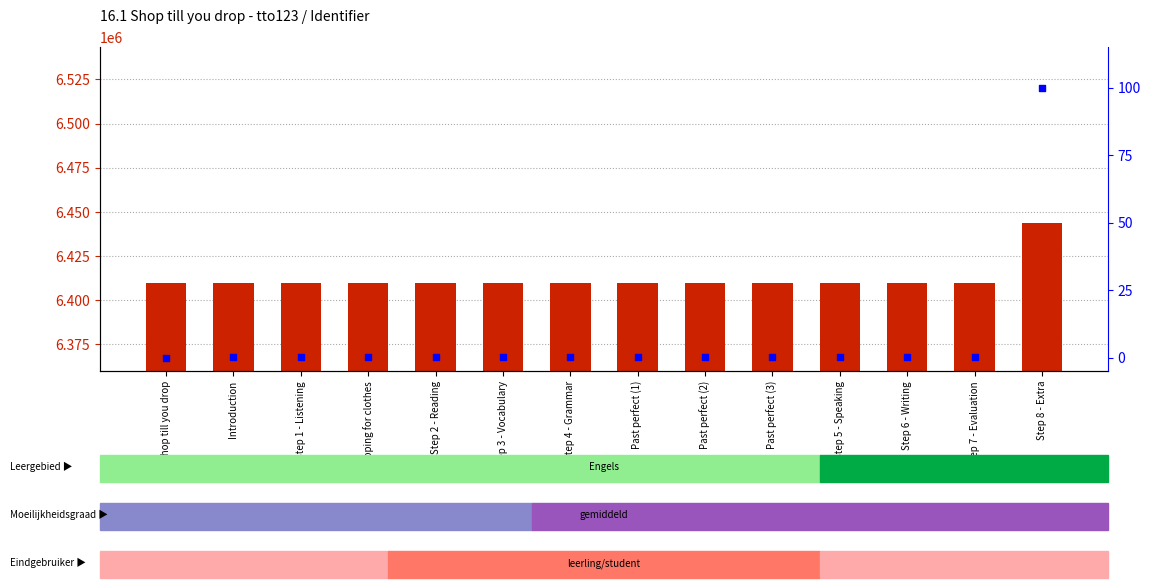

Which series has the largest Y range (max minus min)?

Identifier